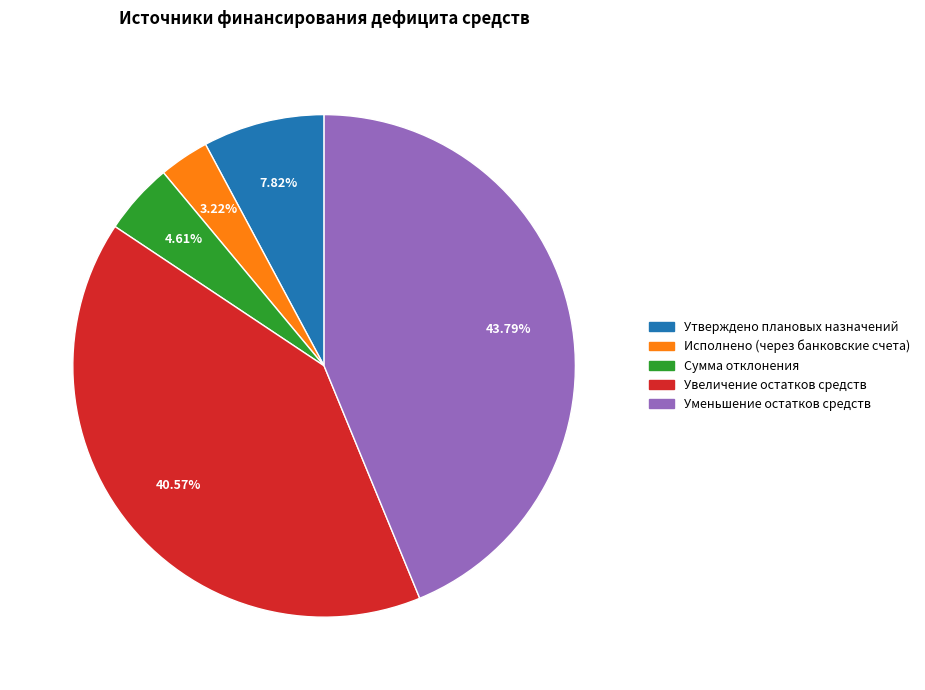

What is the ratio of the value at Сумма отклонения to the value at Утверждено плановых назначений?

0.6